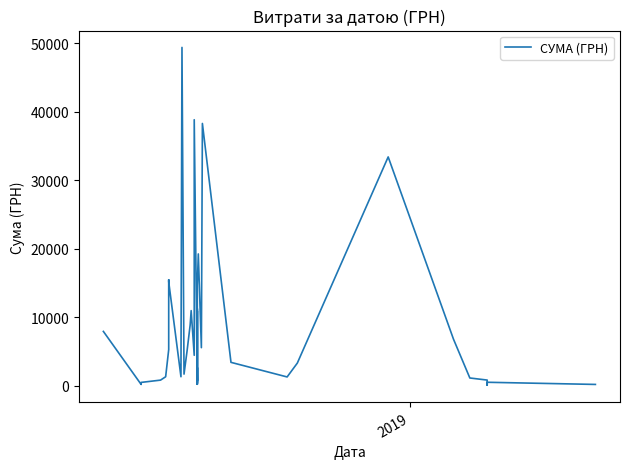

What is the difference between the maximum and minimum values?

49288.3